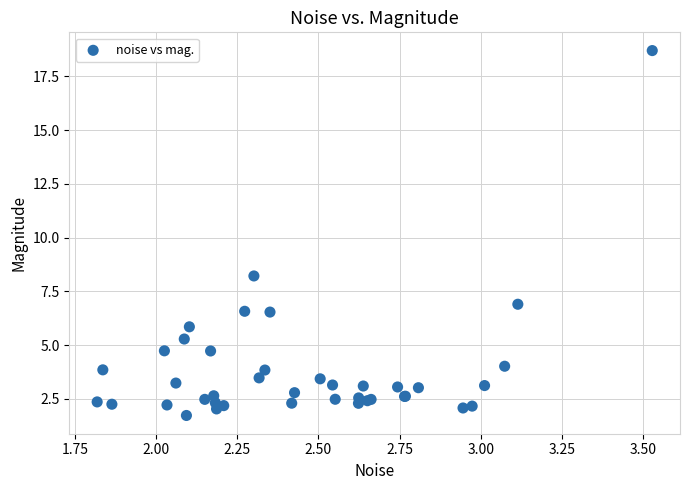

What Y value in the scatter plot is closest to 10?

8.2